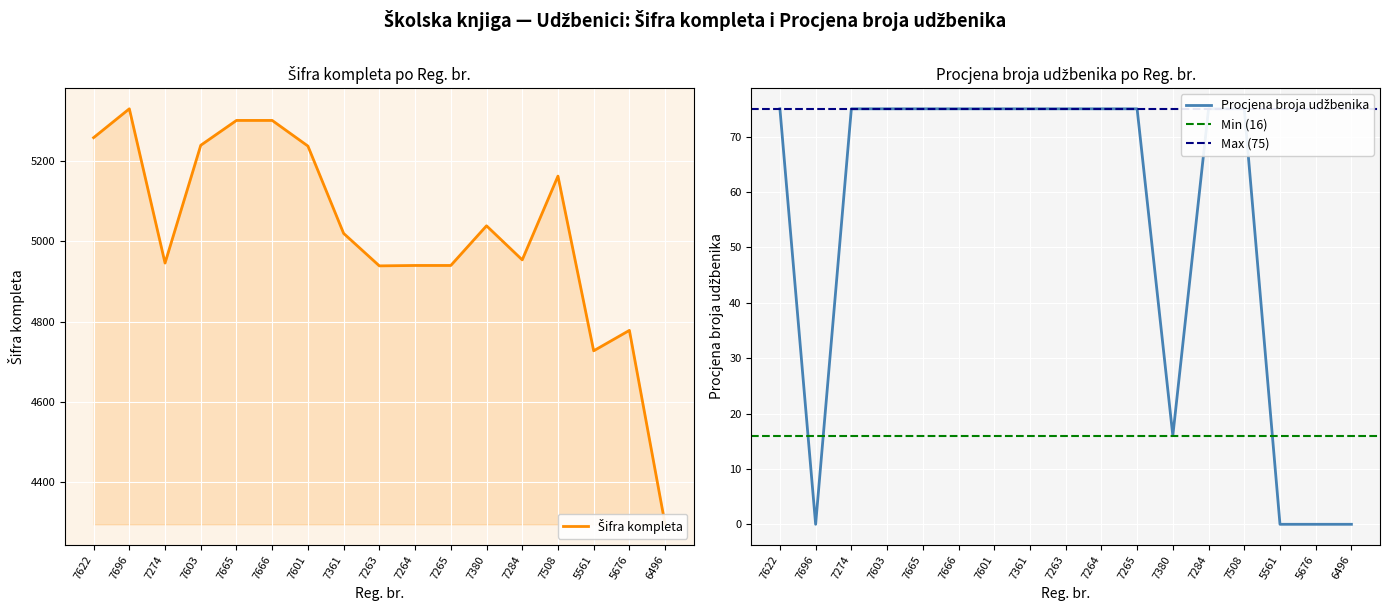

List the labels in order of Šifra kompleta value, largest first.

7696, 7665, 7666, 7622, 7603, 7601, 7508, 7380, 7361, 7284, 7274, 7264, 7265, 7263, 5676, 5561, 6496